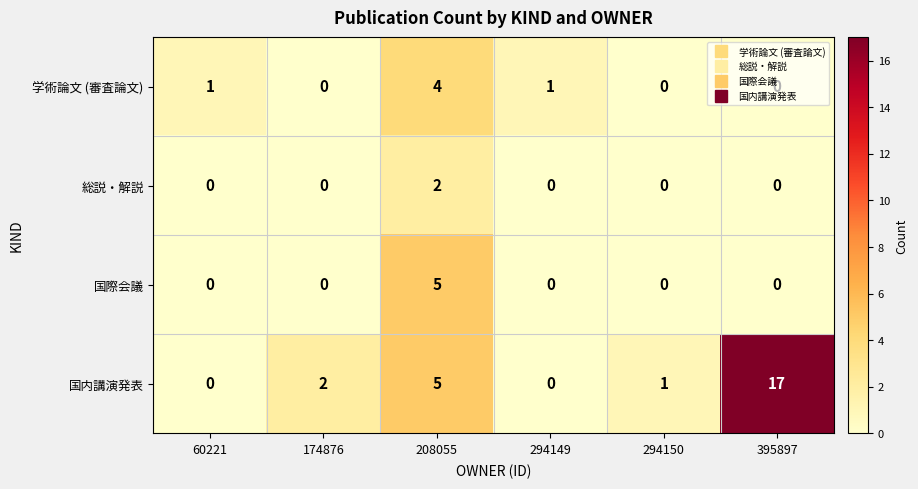

What is the difference between the 国内講演発表 values at 395897 and 208055?

12